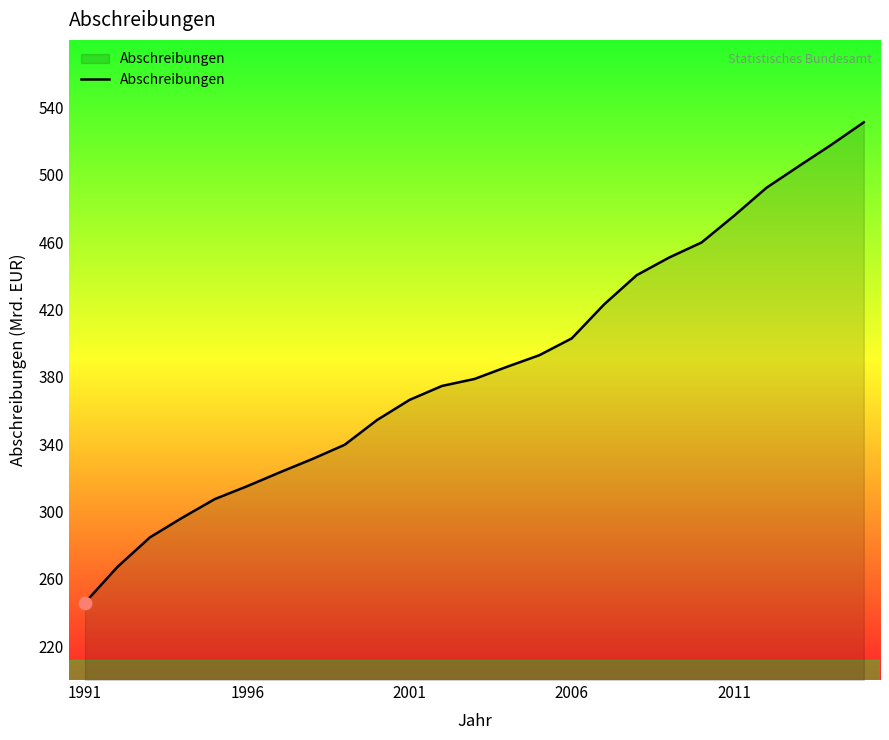

What is the greatest value displayed?

531.1